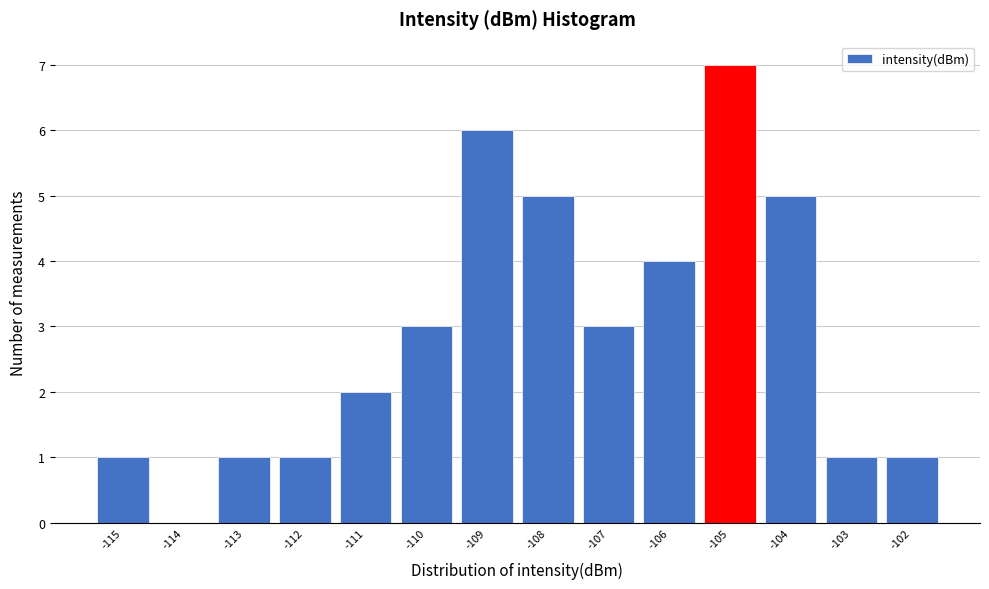

Reading left to right, transcribe this chart: for each bar, give the range it covers on the x-axis and its height. The values are not printed on the chart, so give them approximately, as read against the axis.

-115.5 to -114.5: 1
-114.5 to -113.5: 0
-113.5 to -112.5: 1
-112.5 to -111.5: 1
-111.5 to -110.5: 2
-110.5 to -109.5: 3
-109.5 to -108.5: 6
-108.5 to -107.5: 5
-107.5 to -106.5: 3
-106.5 to -105.5: 4
-105.5 to -104.5: 7
-104.5 to -103.5: 5
-103.5 to -102.5: 1
-102.5 to -101.5: 1